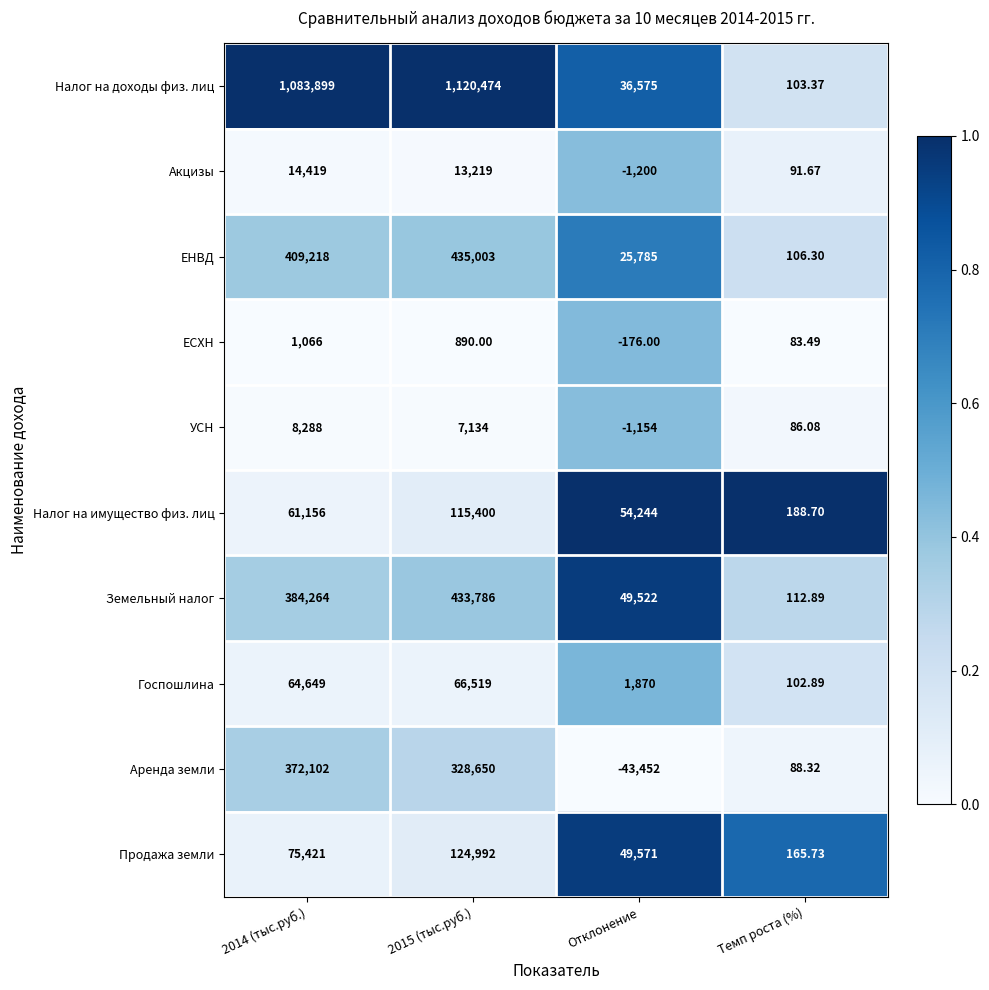

Which series has the widest spread of values?

Налог на доходы физ. лиц